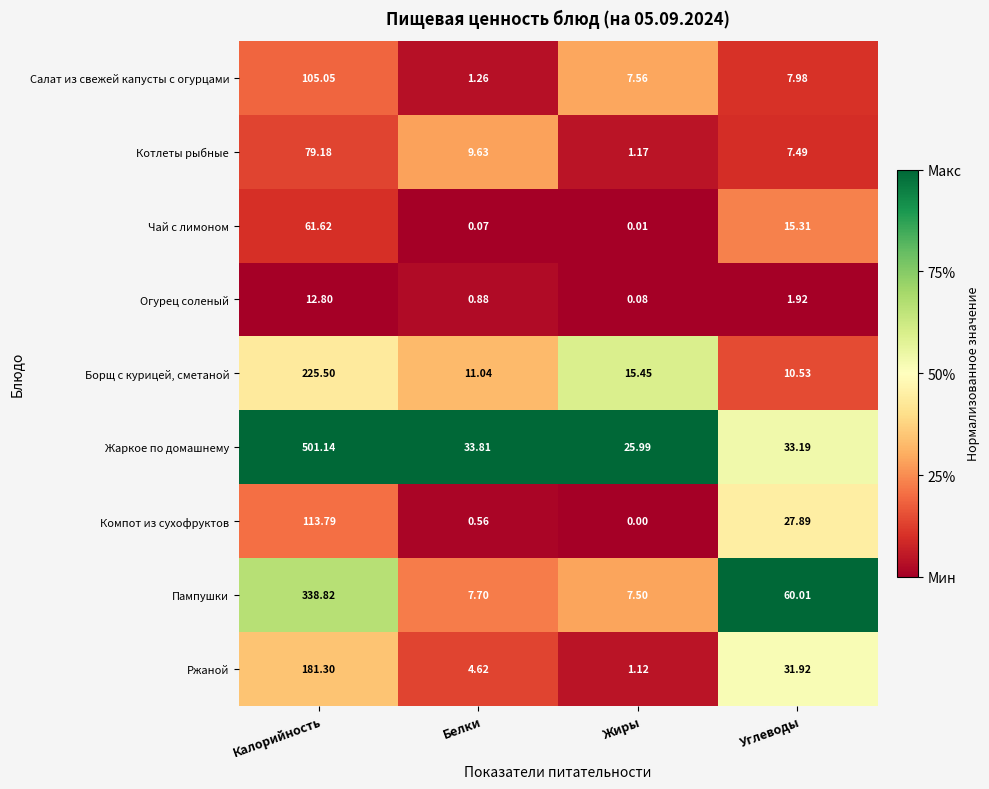

At which label does Котлеты рыбные first exceed 9?

Калорийность